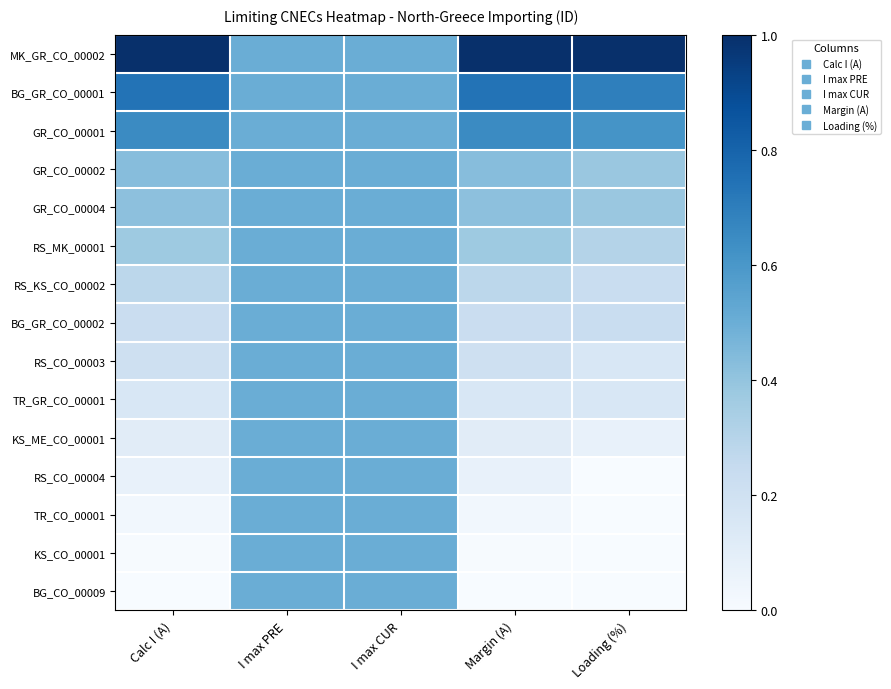

At which category is the sum across all series the highest?

I max PRE